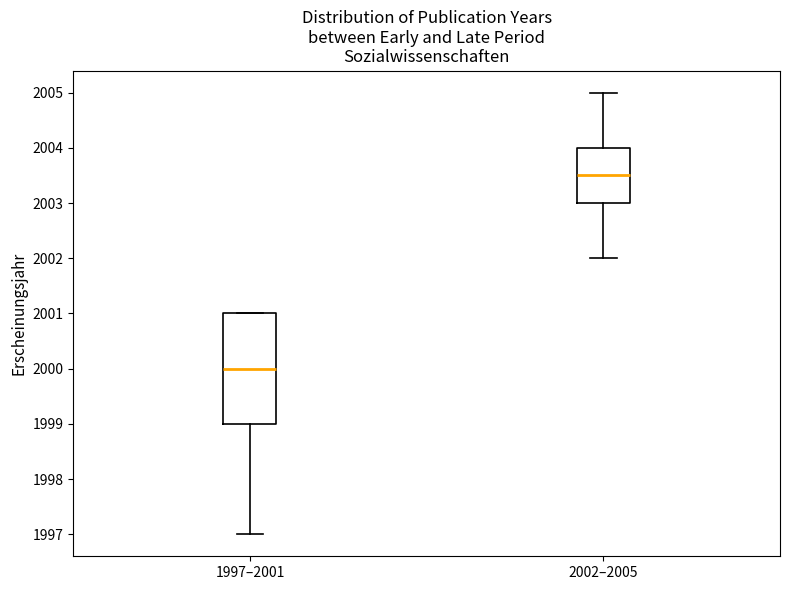

Reading left to right, read every box against the y-axis: the position of its median line, the range the box covers, and the ends of its whiskers. The values are not printed on the chart, so give them approximately, as read against the axis.

1997–2001: median 2000.0, box 1999.0 to 2001.0, whiskers 1997.0 to 2001.0
2002–2005: median 2003.5, box 2003.0 to 2004.0, whiskers 2002.0 to 2005.0